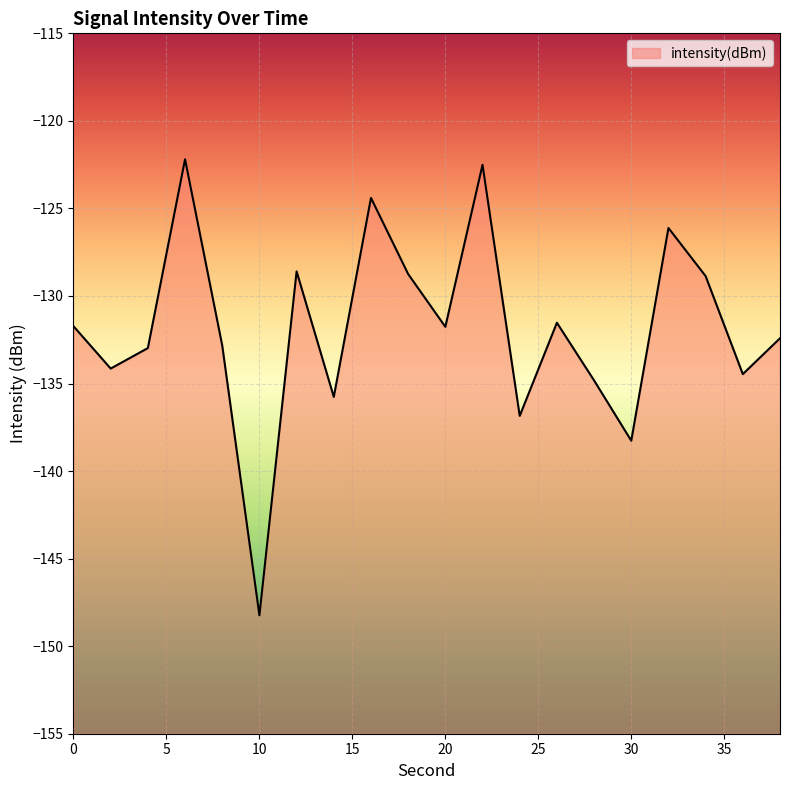

Is it true that the value at 10 is -227.7?

False